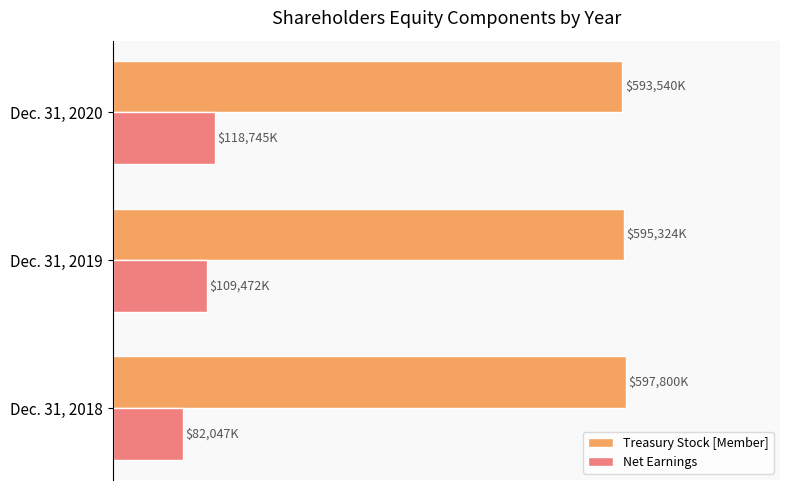

Which series has the largest total across all categories?

Treasury Stock [Member]